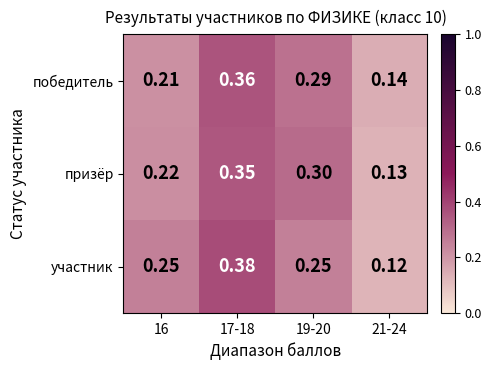

Rank the series by their maximum value, from lowest to highest.

призёр, победитель, участник